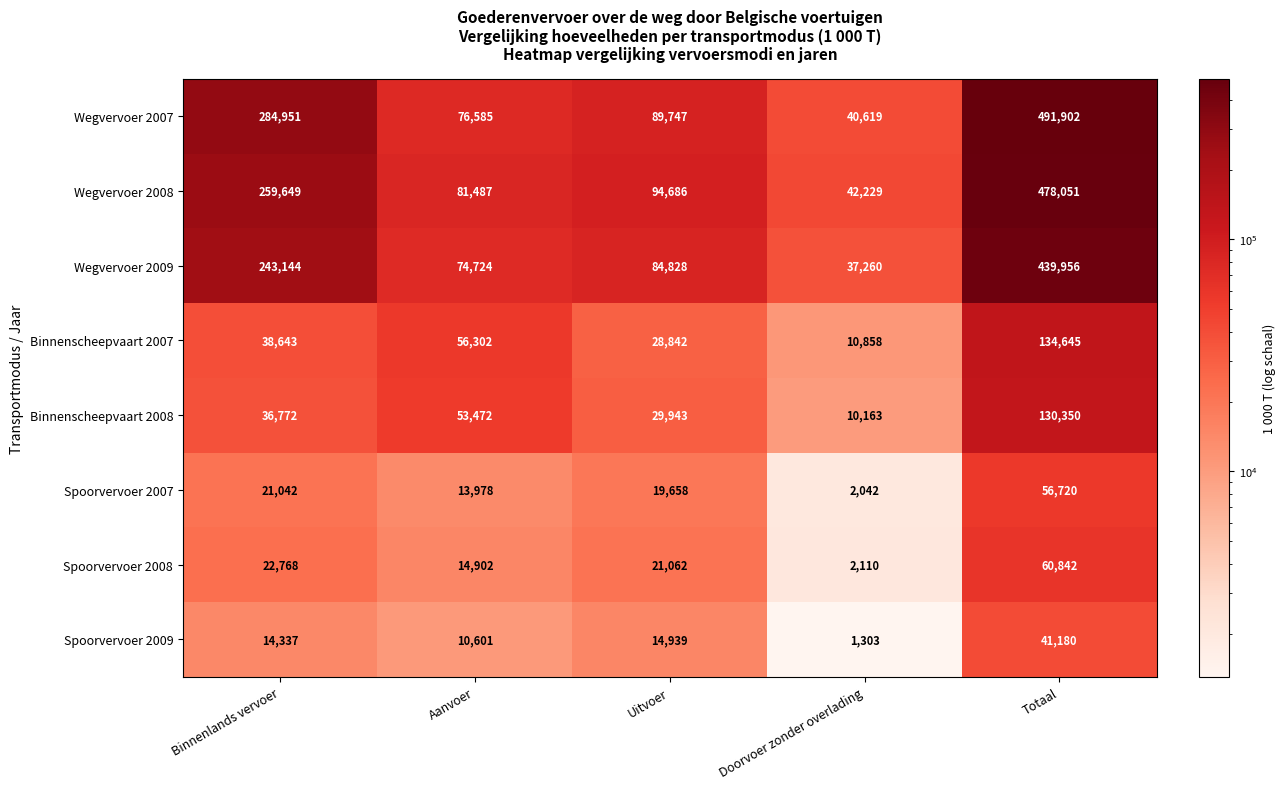

At which category does the chart reach its peak across all series?

Totaal